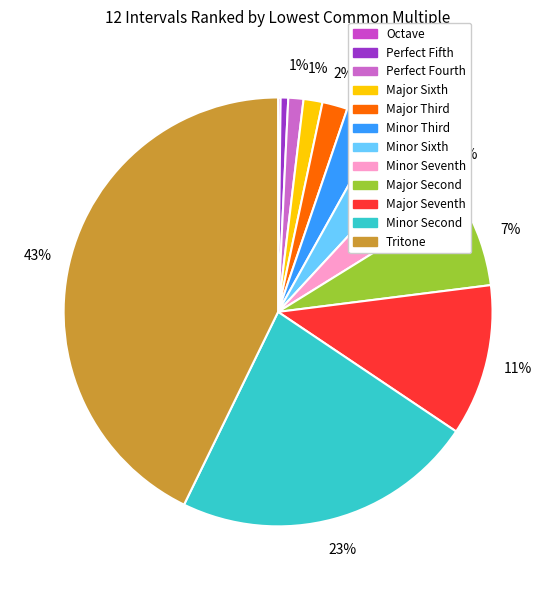

To the nearest percent, what is the difference between the largest and smallest slice percentages?

43%